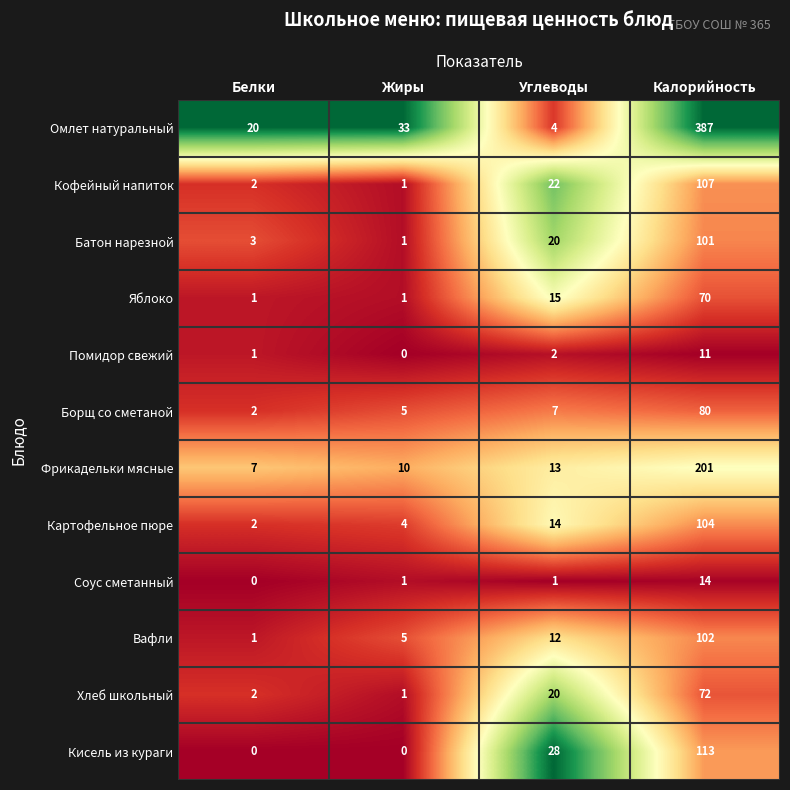

Which series changed the most between Белки and Жиры?

Омлет натуральный